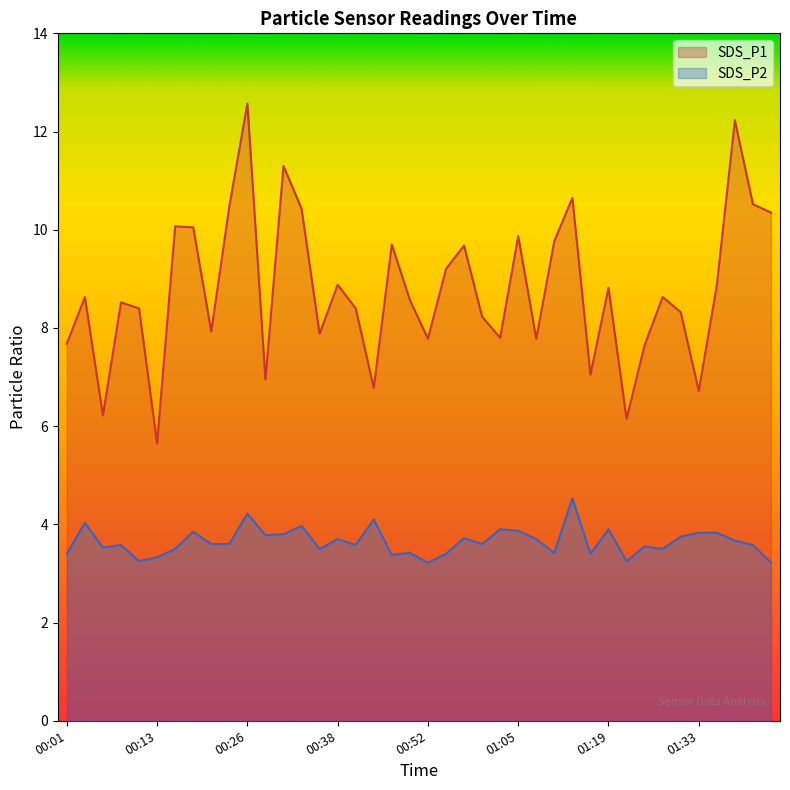

Which label corresponds to the smallest value in the chart?

00:52